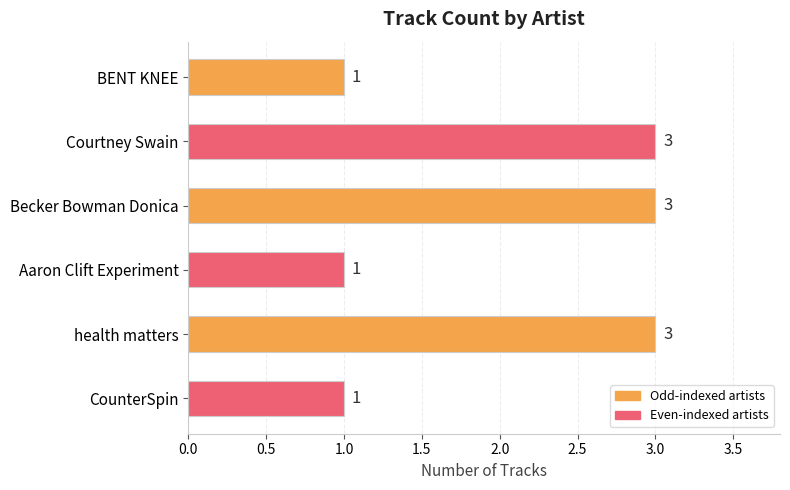

Is it true that the value at Courtney Swain is 1?

False